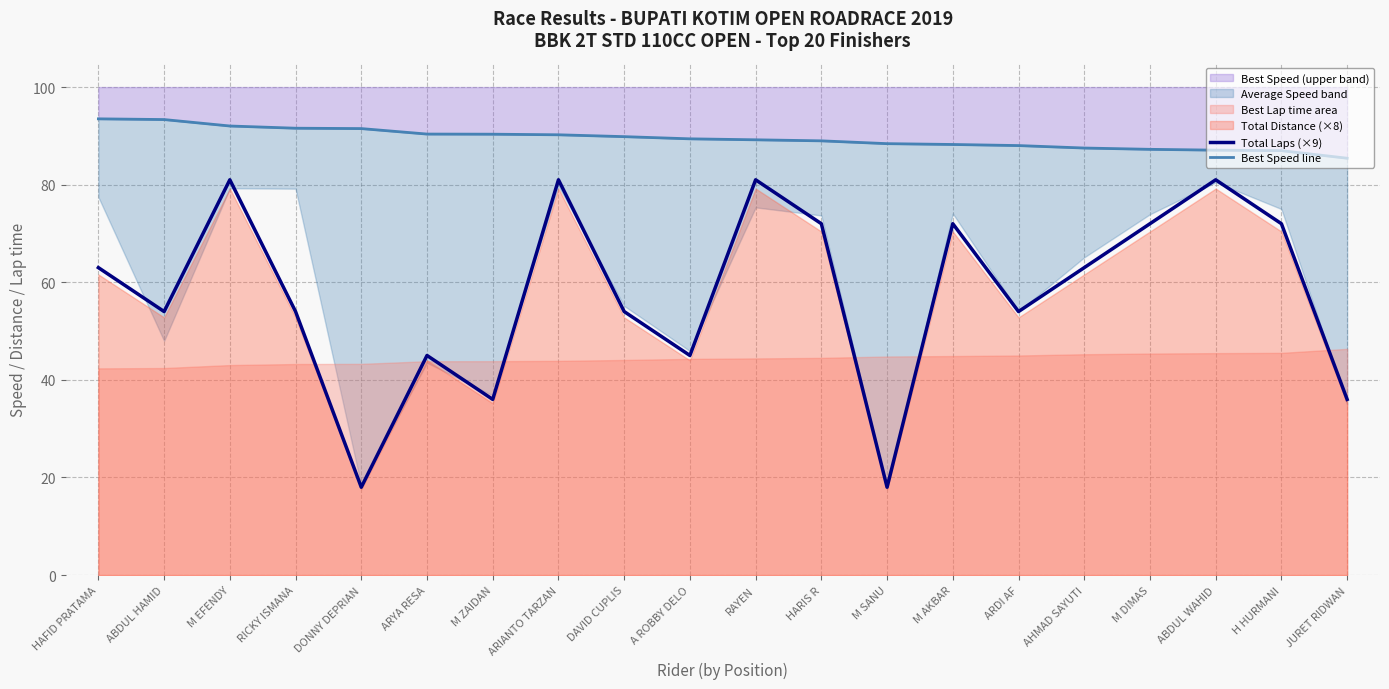

Count the number of categories in the chart.

20